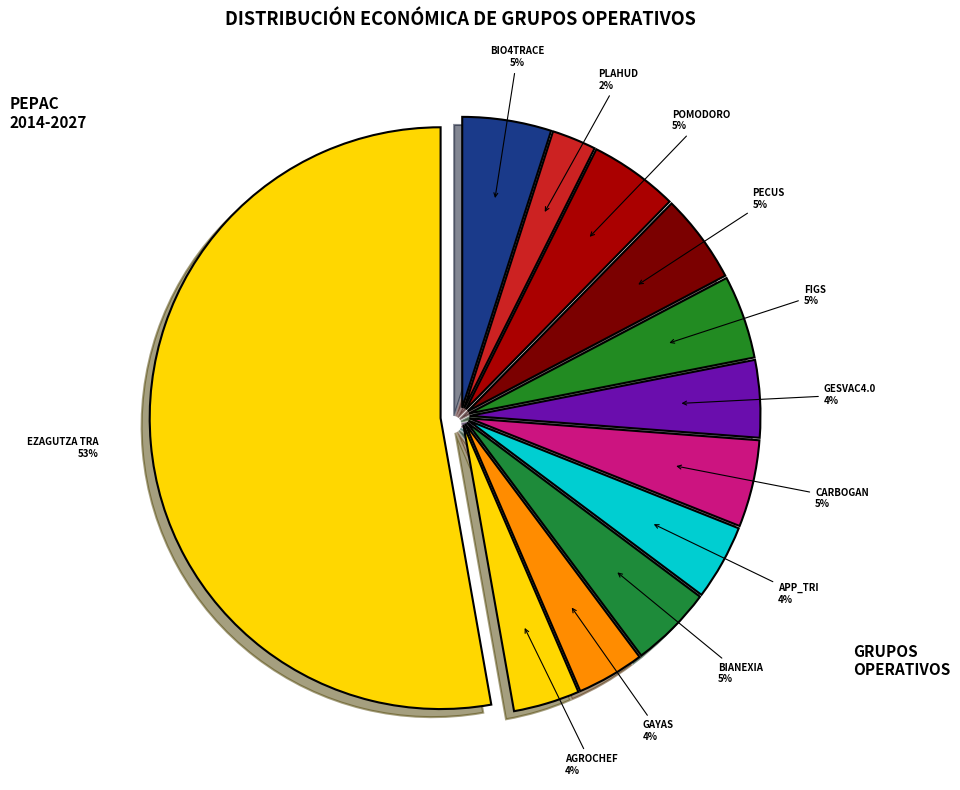

How many slices are in this pie chart?

12